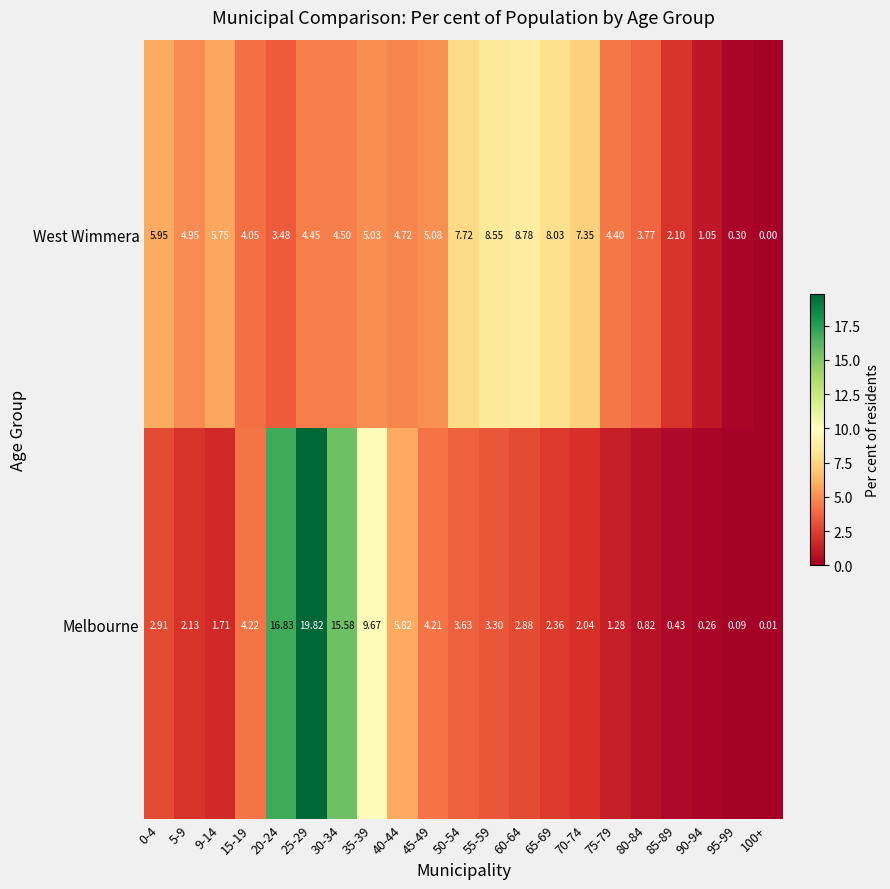

Between 45-49 and 90-94, which series saw the biggest shift?

West Wimmera